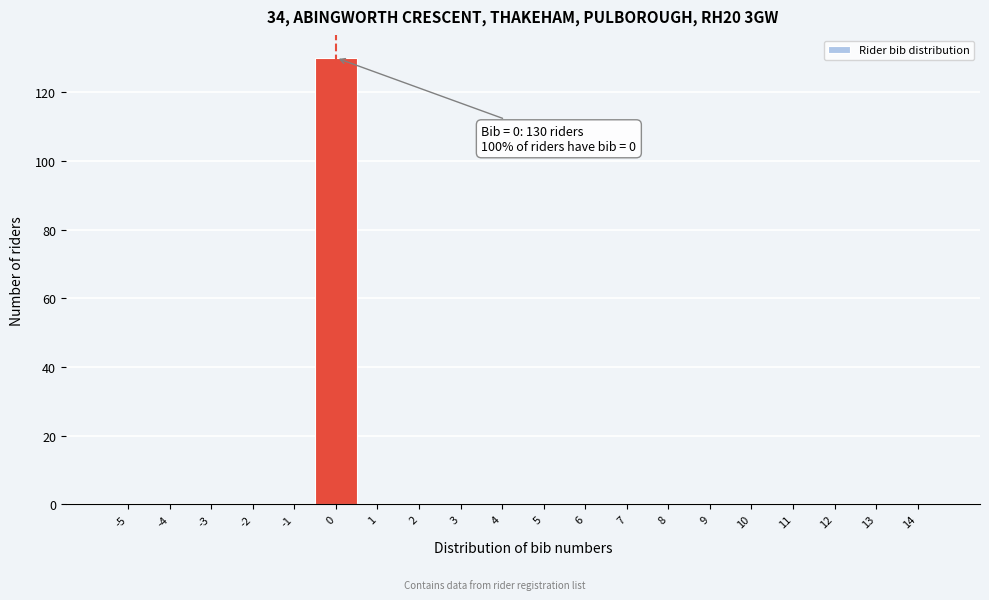

Reading left to right, transcribe all the data shown in this chart.

-5=0	-4=0	-3=0	-2=0	-1=0	0=130	1=0	2=0	3=0	4=0	5=0	6=0	7=0	8=0	9=0	10=0	11=0	12=0	13=0	14=0